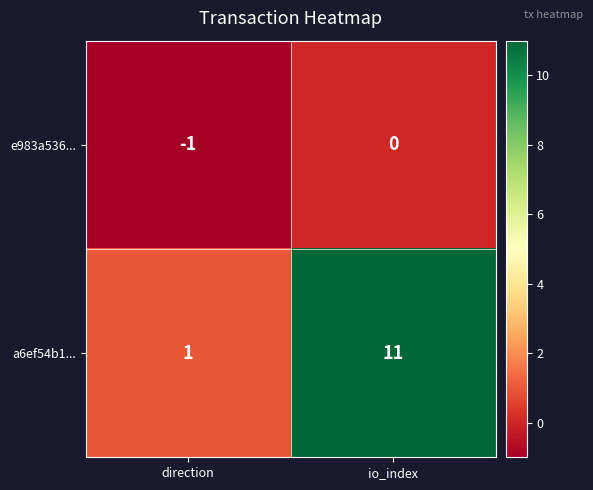

At which label is a6ef54b1... closest to 6?

direction